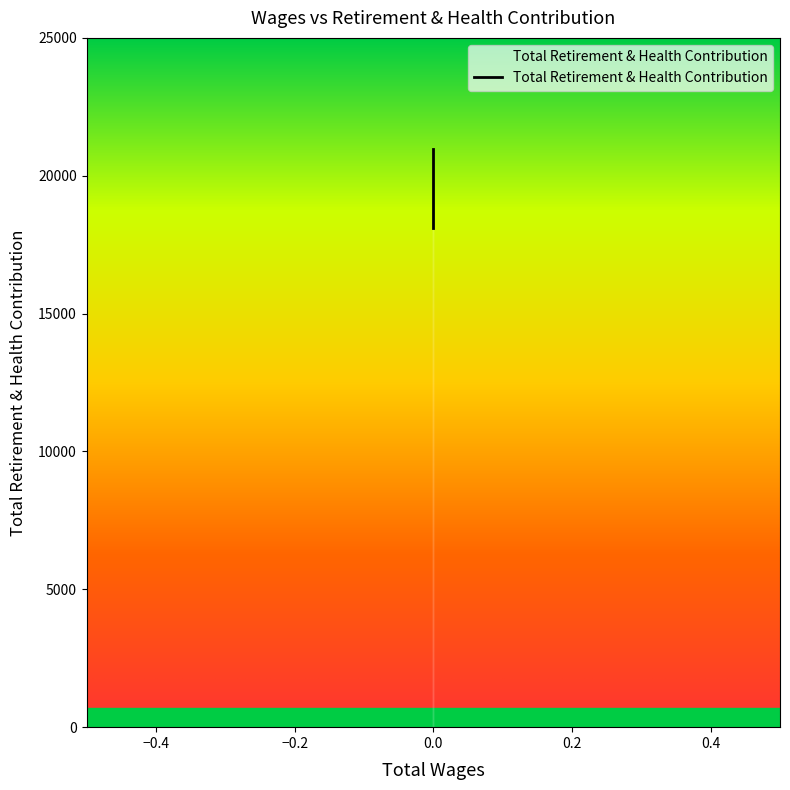

How many data points does each series have?

3